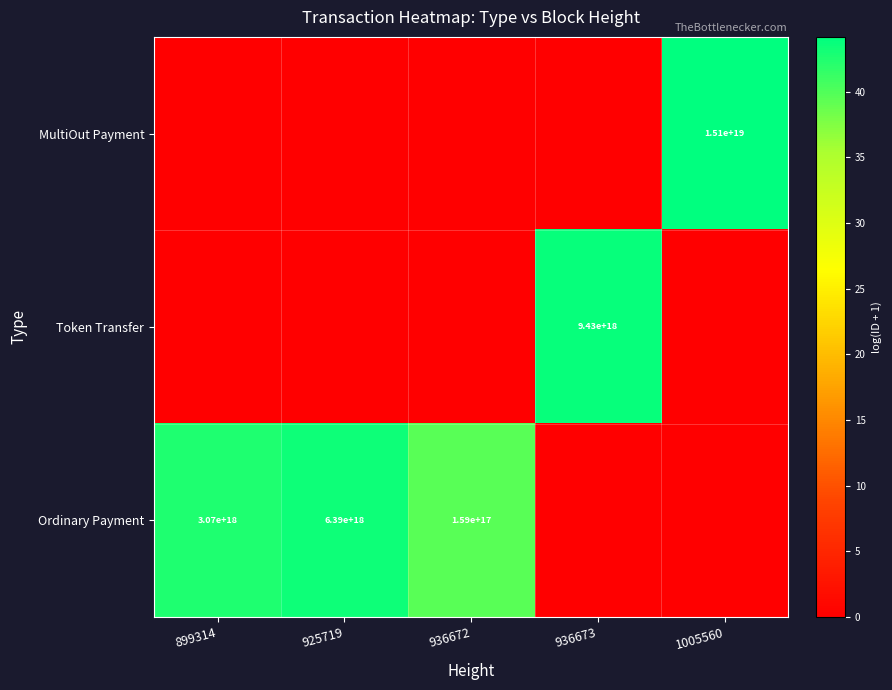

Is it true that Ordinary Payment equals 9170271762447772672 at 925719?

False